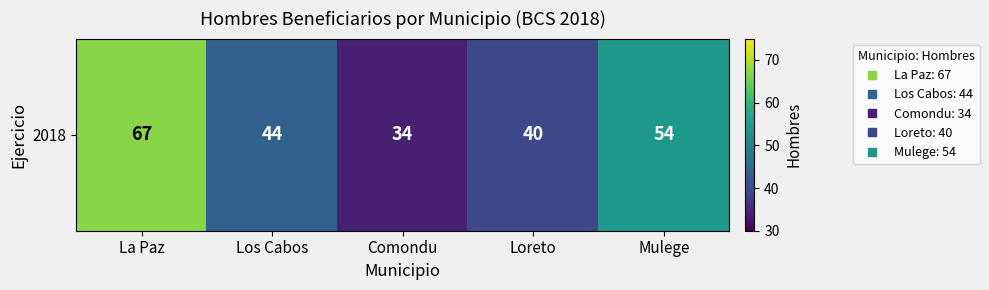

How many series are shown in this chart?

1